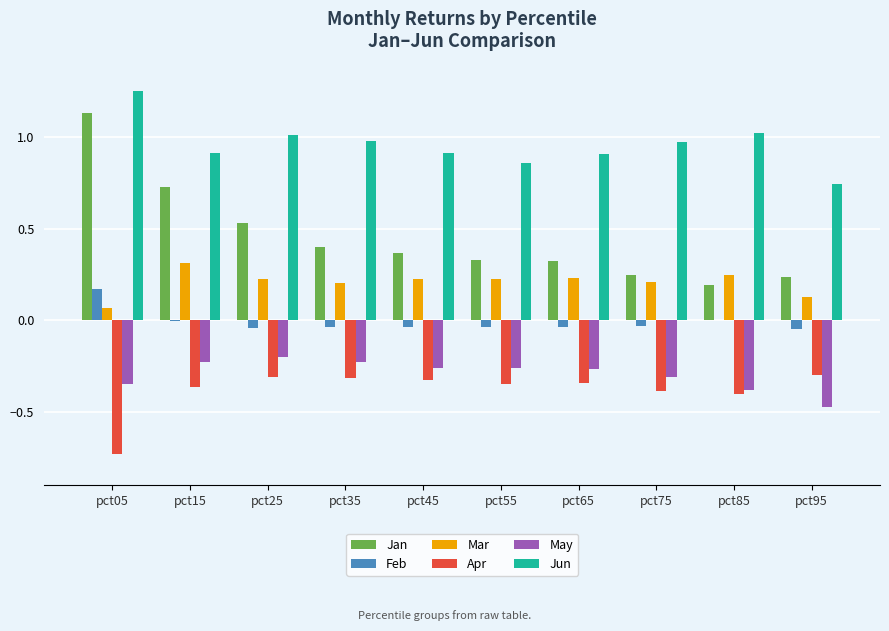

What is the total value across all series at pct55?

0.8